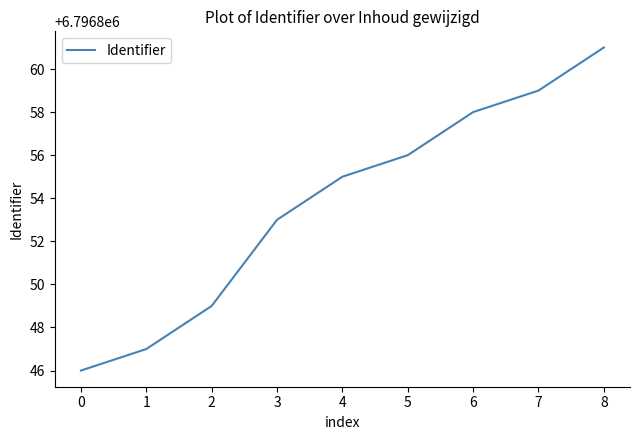

What is the difference between the maximum and minimum values?

15